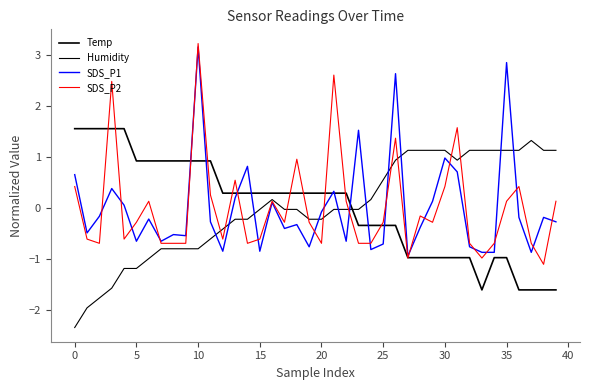

How many times do SDS_P2 and SDS_P1 cross each other?

21